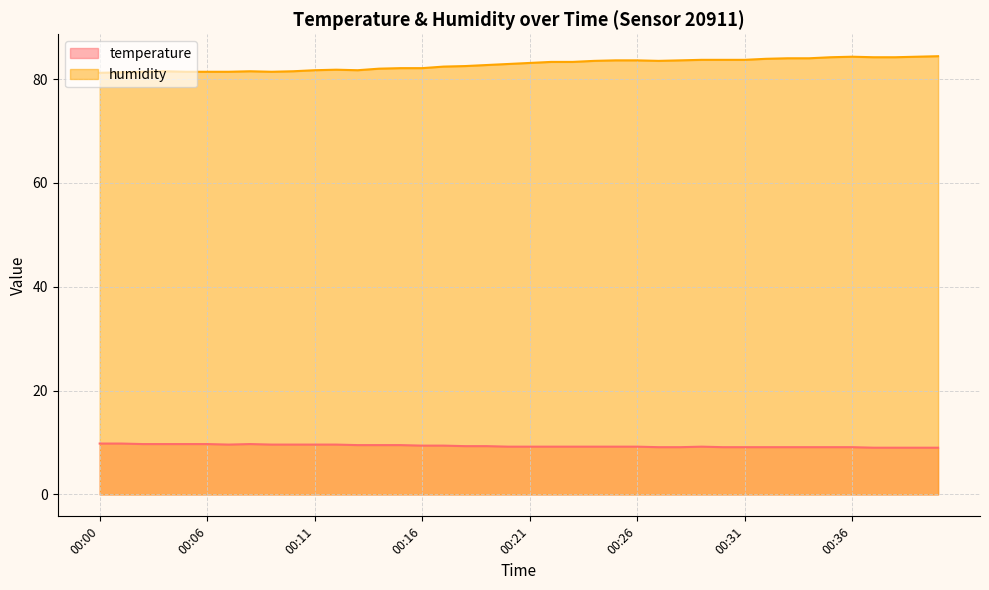

Reading left to right, transcribe all the data shown in this chart.

temperature: 00:00=9.8	00:01=9.8	00:02=9.7	00:03=9.7	00:04=9.7	00:06=9.7	00:07=9.6	00:08=9.7	00:09=9.6	00:10=9.6	00:11=9.6	00:12=9.6	00:13=9.5	00:14=9.5	00:15=9.5	00:16=9.4	00:17=9.4	00:18=9.3	00:19=9.3	00:20=9.2	00:21=9.2	00:22=9.2	00:23=9.2	00:24=9.2	00:25=9.2	00:26=9.2	00:27=9.1	00:28=9.1	00:29=9.2	00:30=9.1	00:31=9.1	00:32=9.1	00:33=9.1	00:34=9.1	00:35=9.1	00:36=9.1	00:37=9.0	00:38=9.0	00:39=9.0	00:40=9.0
humidity: 00:00=81.2	00:01=81.3	00:02=81.4	00:03=81.5	00:04=81.4	00:06=81.4	00:07=81.4	00:08=81.5	00:09=81.4	00:10=81.5	00:11=81.7	00:12=81.8	00:13=81.7	00:14=82.0	00:15=82.1	00:16=82.1	00:17=82.4	00:18=82.5	00:19=82.7	00:20=82.9	00:21=83.1	00:22=83.3	00:23=83.3	00:24=83.5	00:25=83.6	00:26=83.6	00:27=83.5	00:28=83.6	00:29=83.7	00:30=83.7	00:31=83.7	00:32=83.9	00:33=84.0	00:34=84.0	00:35=84.2	00:36=84.3	00:37=84.2	00:38=84.2	00:39=84.3	00:40=84.4